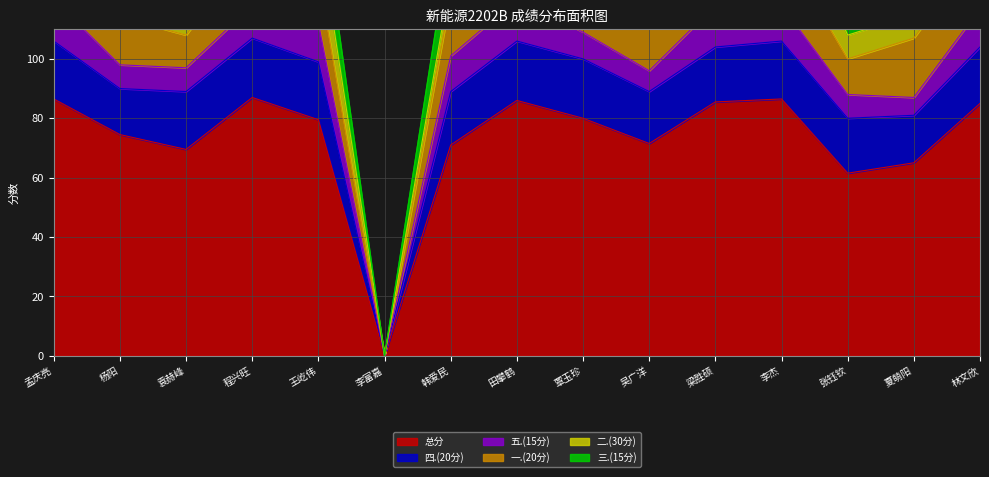

List the labels in order of 五.(15分) value, smallest first.

李富嘉, 夏萌阳, 吴广洋, 杨阳, 袁赫峰, 张钰钦, 覃玉珍, 程兴旺, 韩爱民, 李杰, 王屹伟, 林文欣, 孟庆亮, 田攀鹤, 梁胜硕